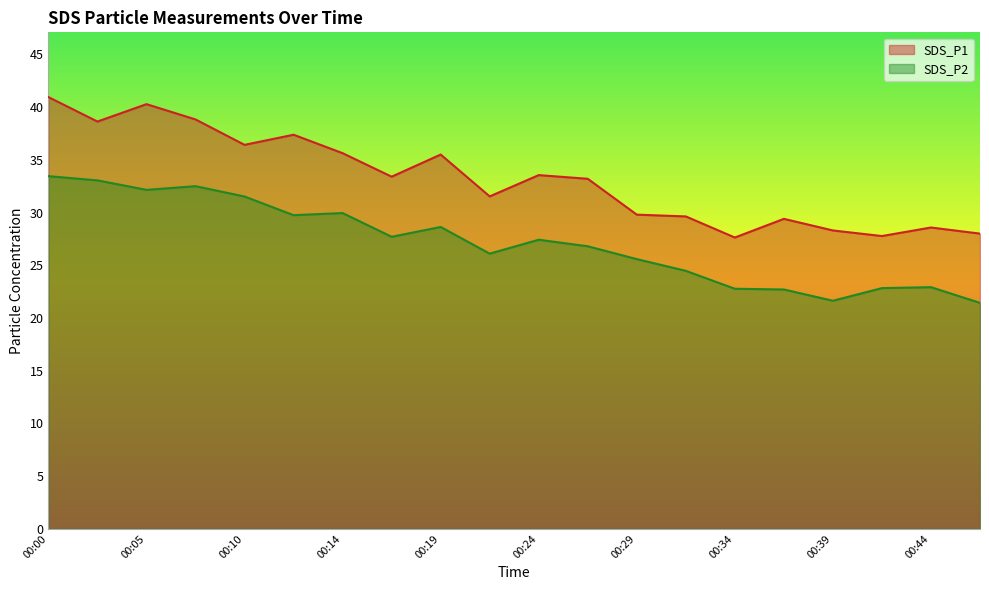

The SDS_P2 series shows 28.6 at 00:19. True or false?

True